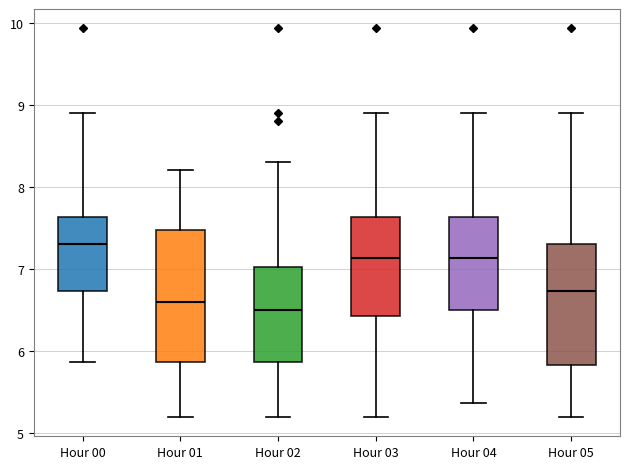

Which box has the highest median line?

Hour 00